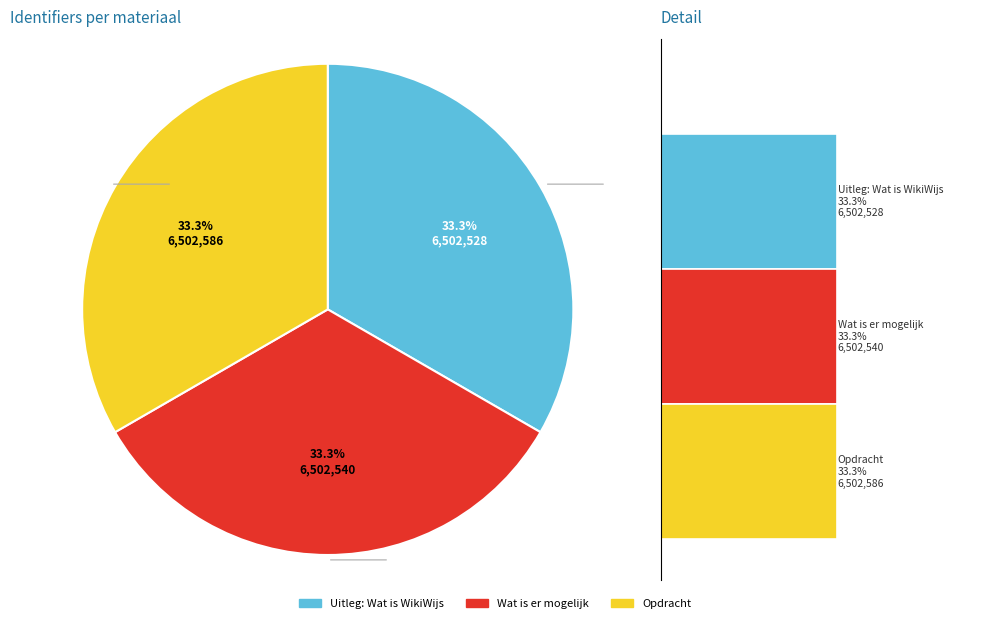

To the nearest percent, what portion does Uitleg: Wat is WikiWijs represent?

33%